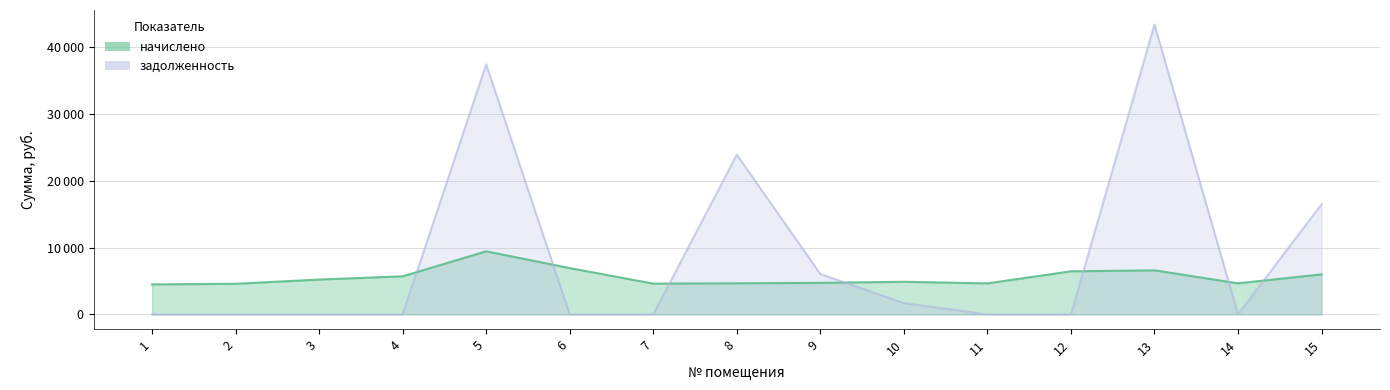

Between 7 and 15, which series saw the biggest shift?

задолженность